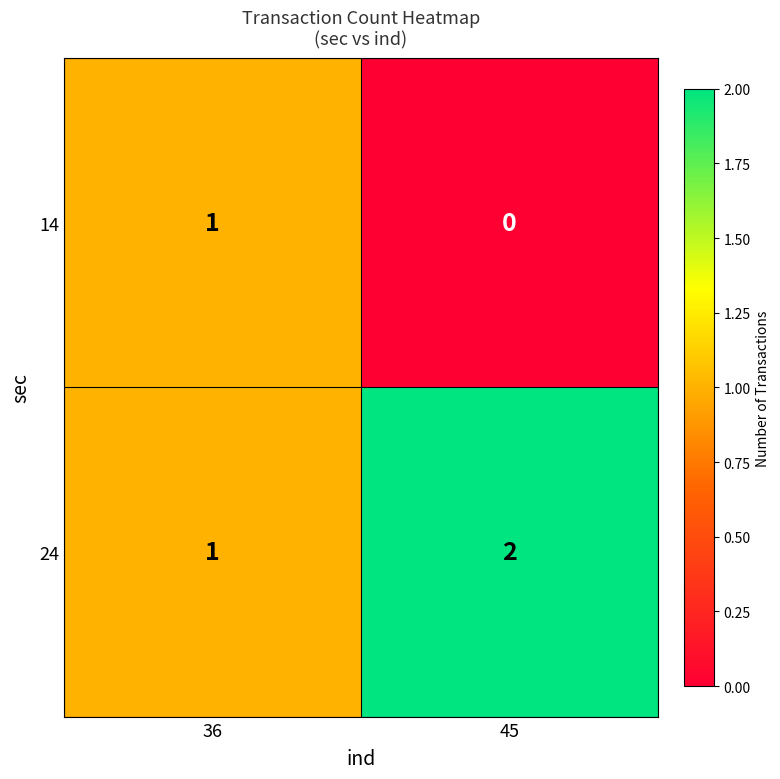

List the series in order of their overall mean, lowest first.

14, 24